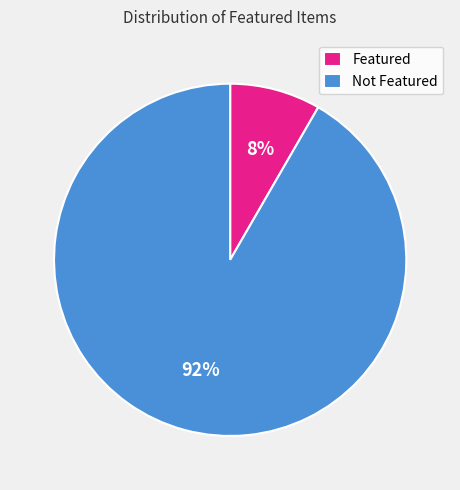

True or false: Not Featured accounts for 97% of the total.

False